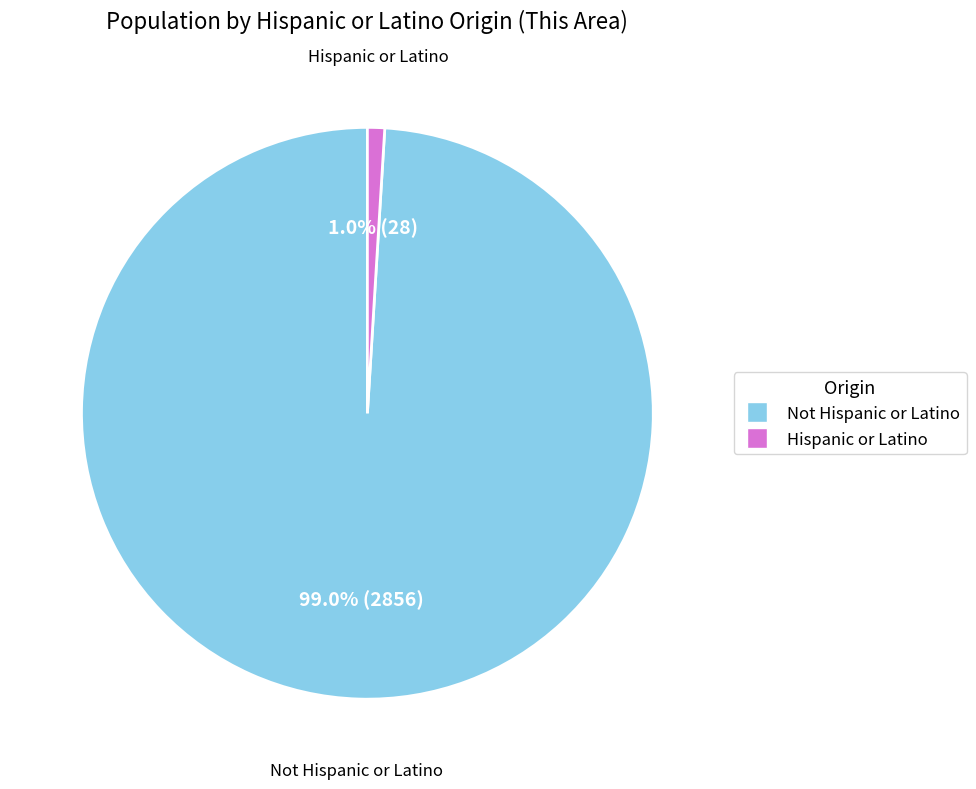

Do Hispanic or Latino and Not Hispanic or Latino together represent more than half of the pie?

Yes